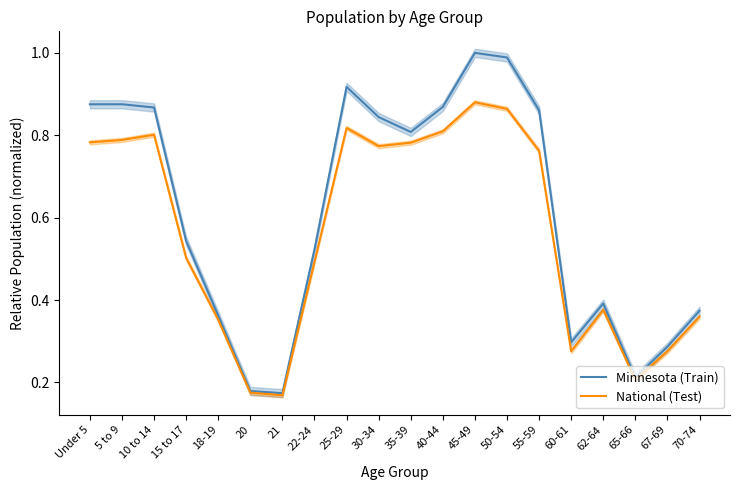

Reading right to left, extract all data points from this chart.

Minnesota (Train): 0.4	0.3	0.2	0.4	0.3	0.9	1.0	1.0	0.9	0.8	0.8	0.9	0.5	0.2	0.2	0.4	0.5	0.9	0.9	0.9
National (Test): 0.4	0.3	0.2	0.4	0.3	0.8	0.9	0.9	0.8	0.8	0.8	0.8	0.5	0.2	0.2	0.4	0.5	0.8	0.8	0.8